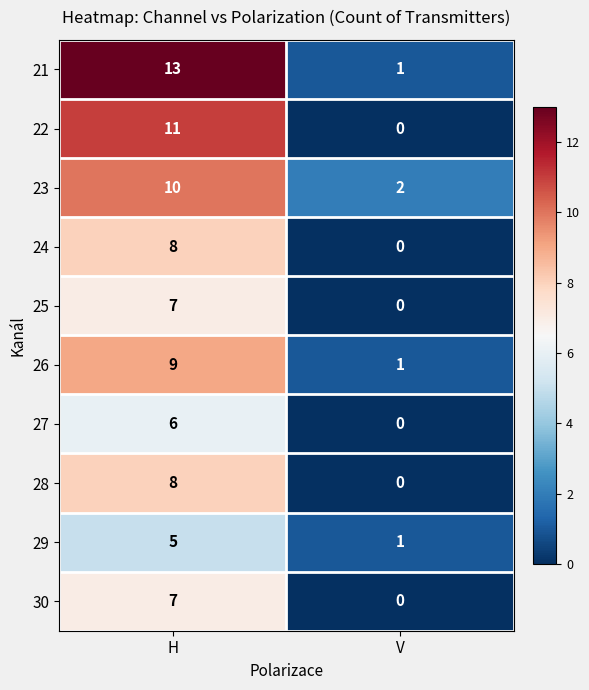

Where is 22 nearest to the value 5?

V